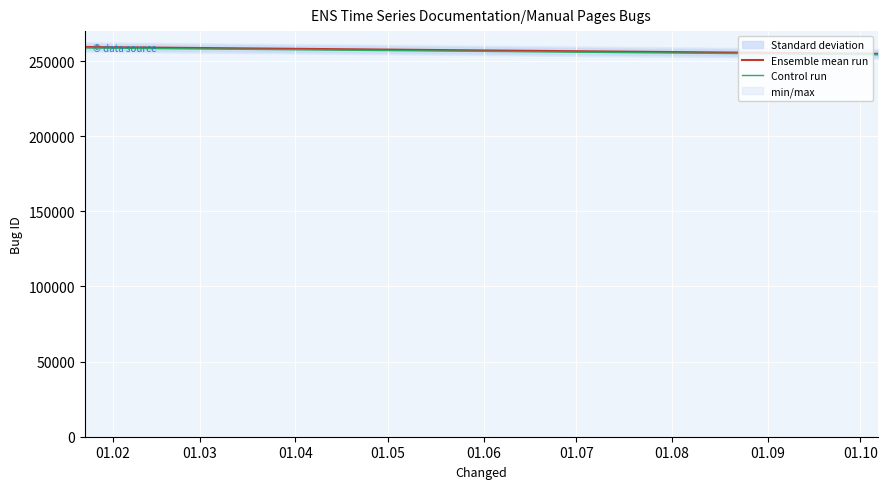

What is the minimum value for Ensemble mean run?

254897.0